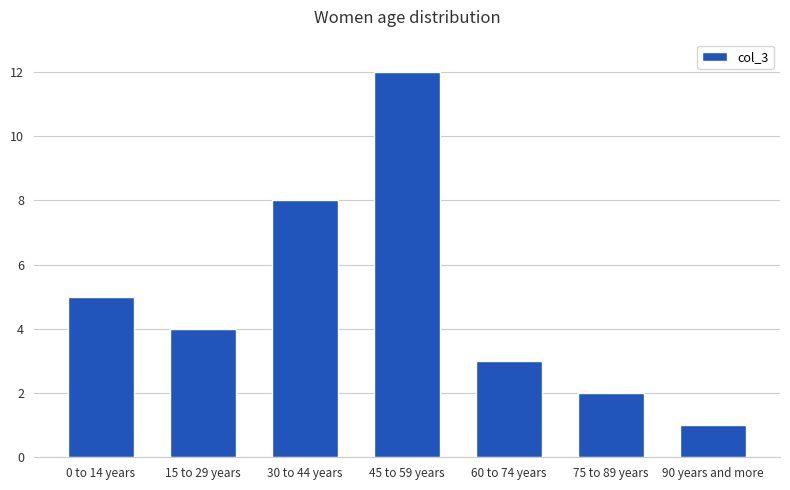

Between 90 years and more and 15 to 29 years, which is larger?

15 to 29 years